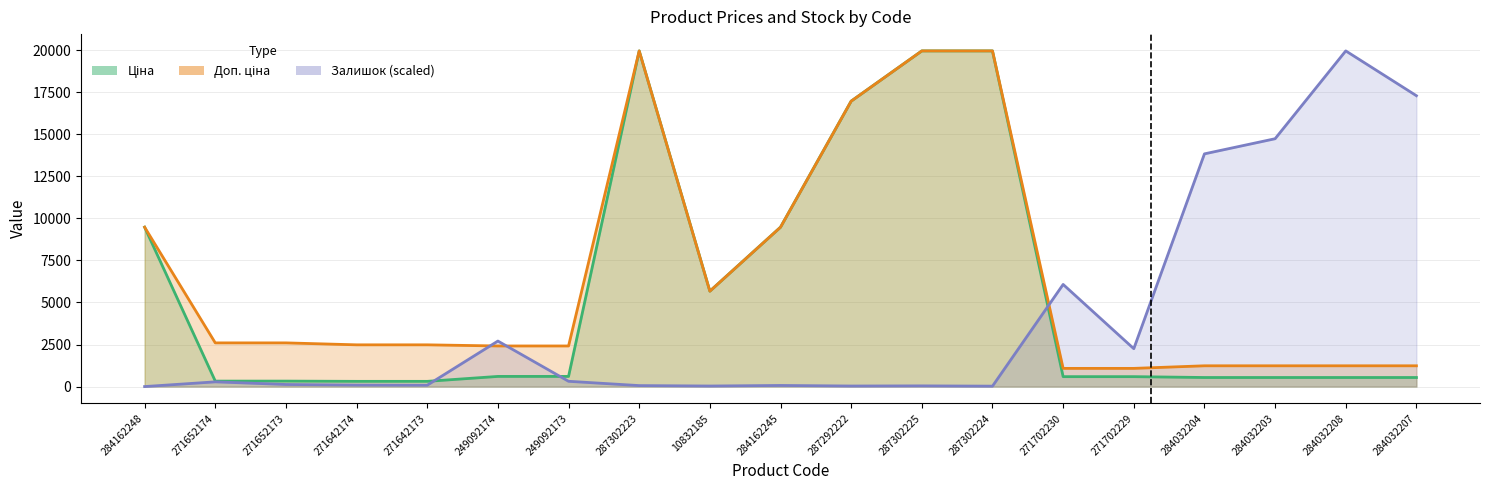

True or false: Ціна has more than 2 points higher than both neighbors.

False